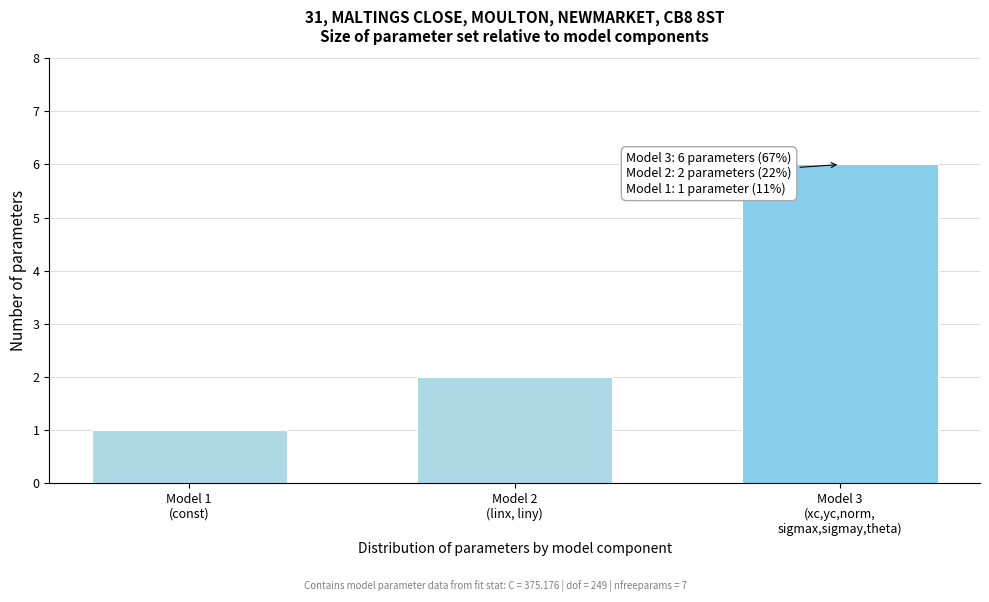

Reading right to left, transcribe all the data shown in this chart.

6	2	1